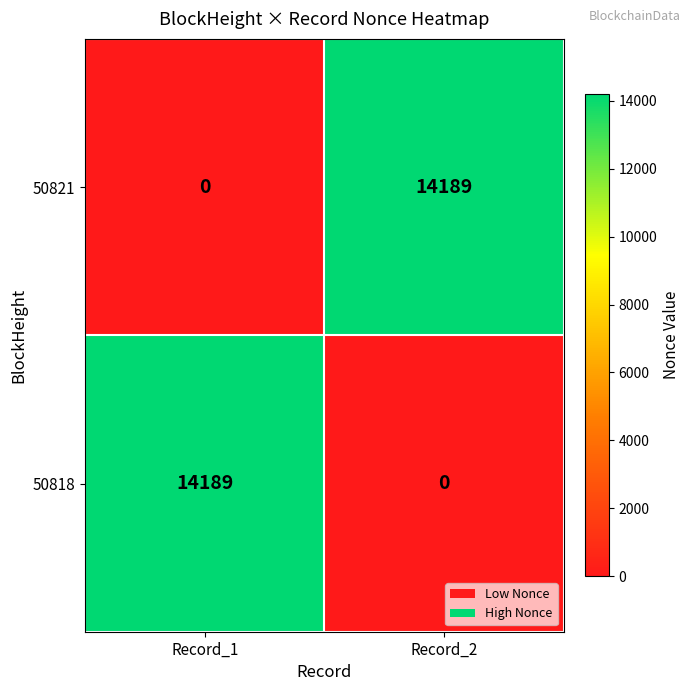

Is it true that 50821 equals 22289 at Record_2?

False